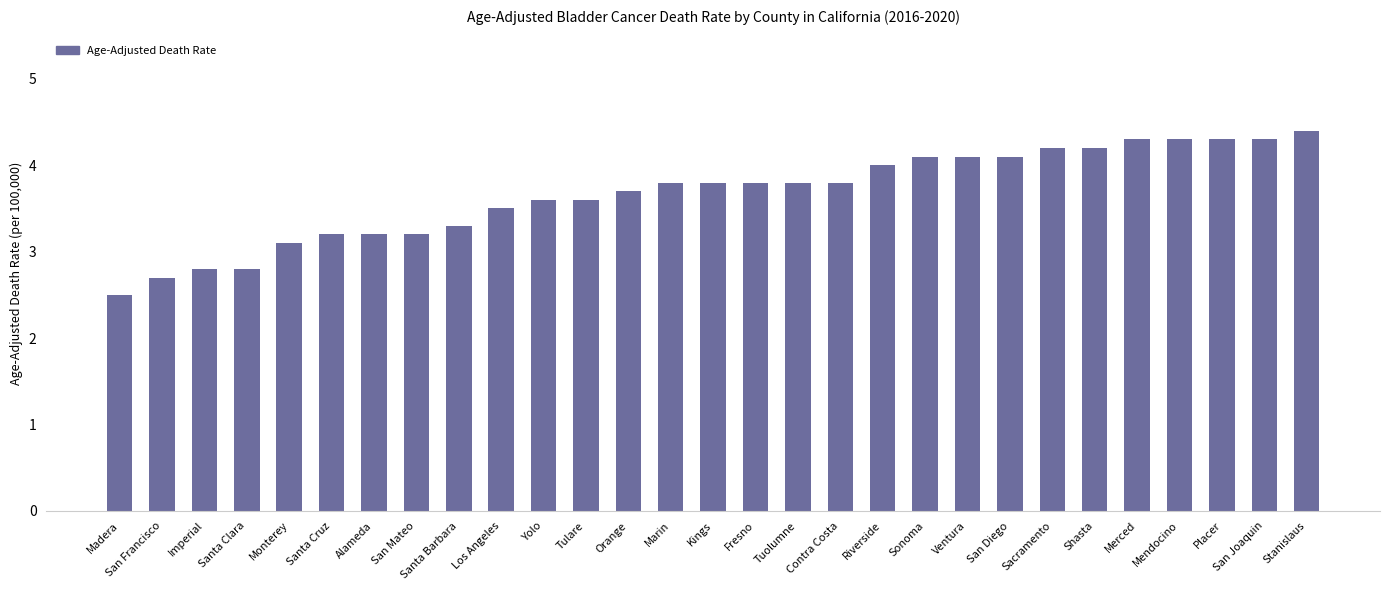

What is the change in value from Santa Clara to Stanislaus?

+1.6